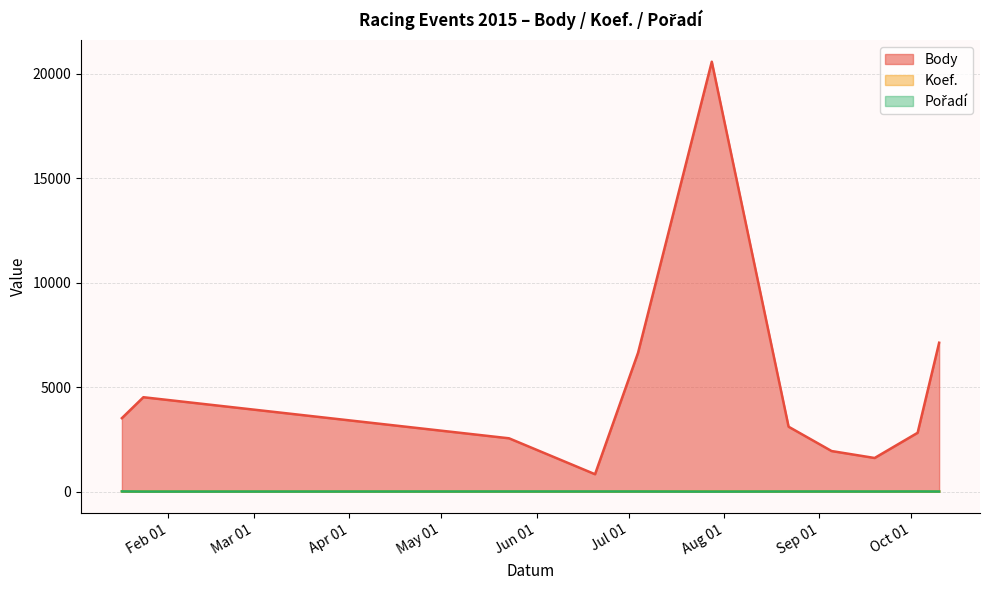

Where does the Body series first go above 3104?

2015-01-17